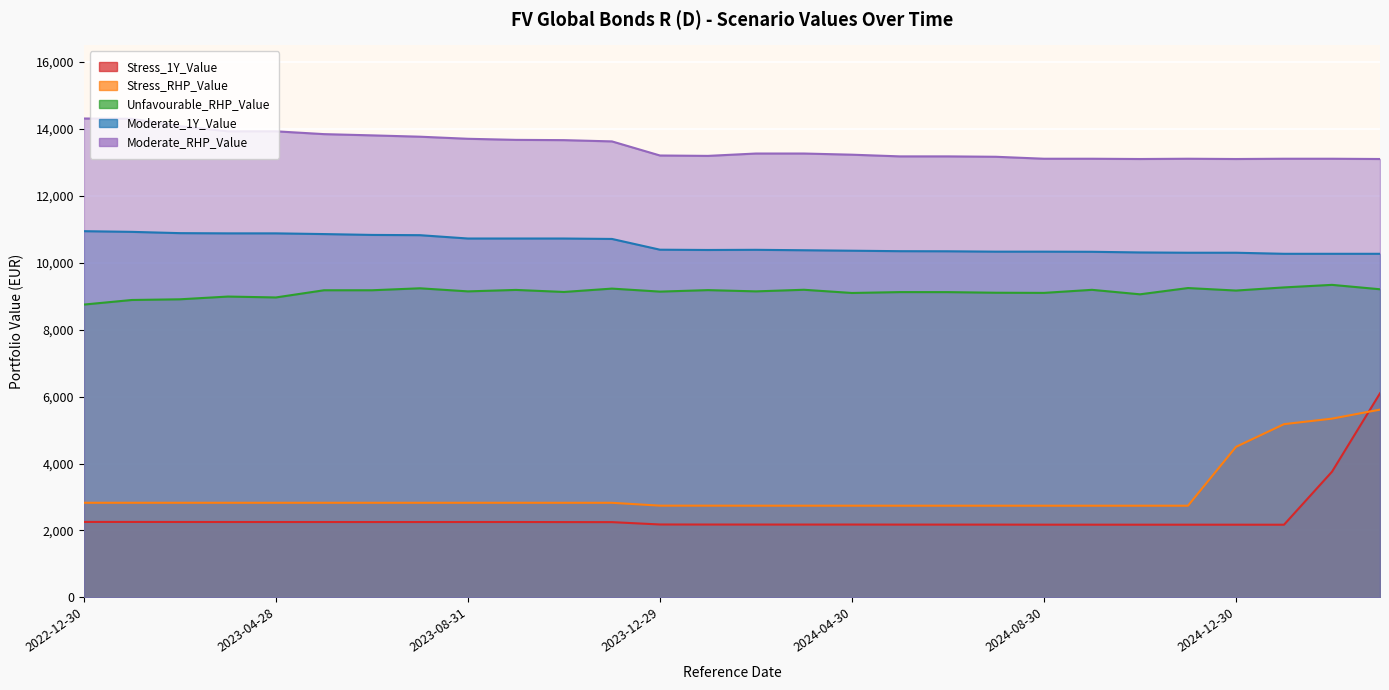

What is the value of the Stress_1Y_Value point at the 2nd from the left?

2254.7